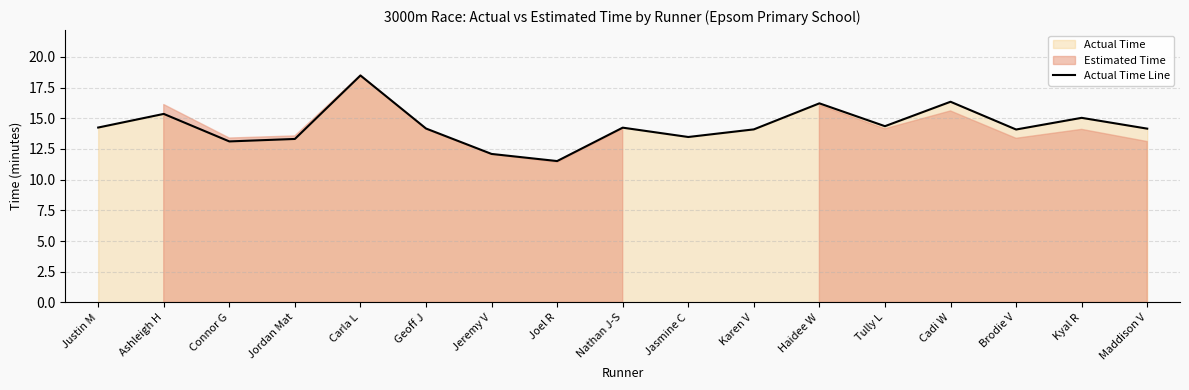

At which category does the chart reach its minimum across all series?

Joel R